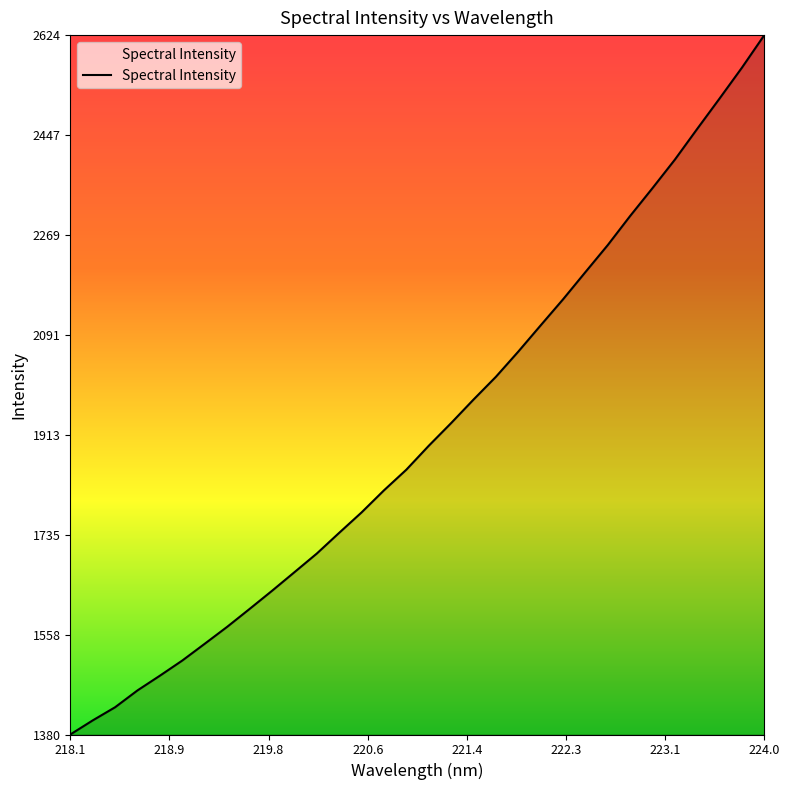

How many lines are shown in the chart?

1